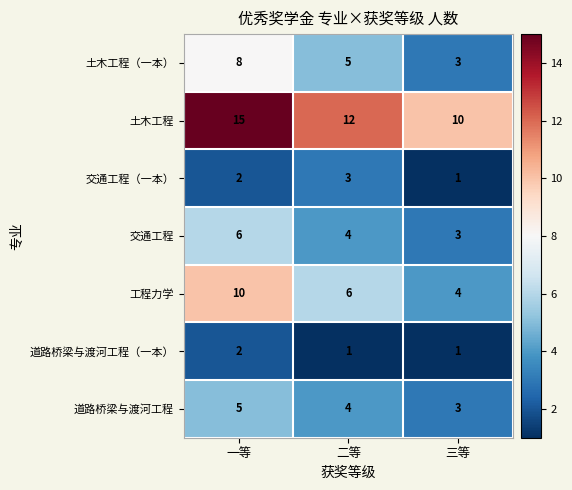

What is the lowest value of the 交通工程 series?

3